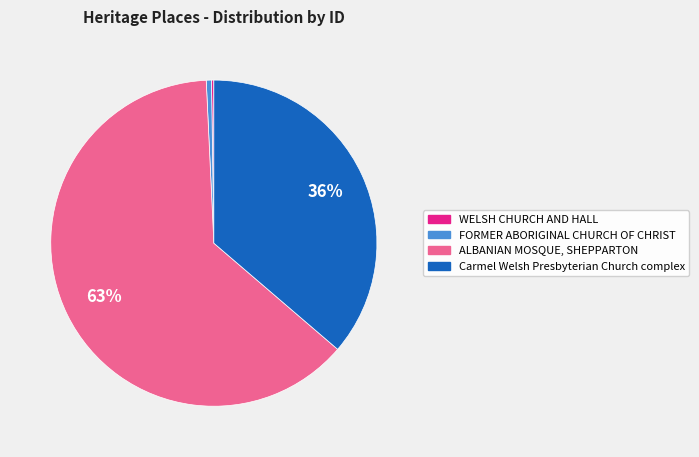

Is it true that ALBANIAN MOSQUE, SHEPPARTON is 57% of the pie?

False